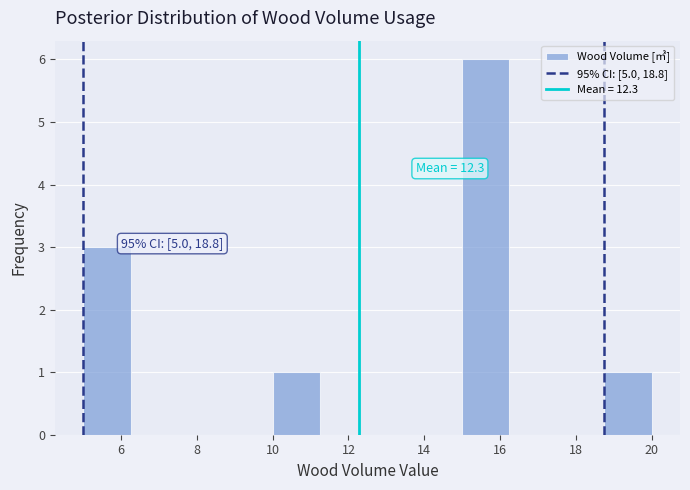

Over which range of the x-axis is the bar tallest?

15.00 to 16.25